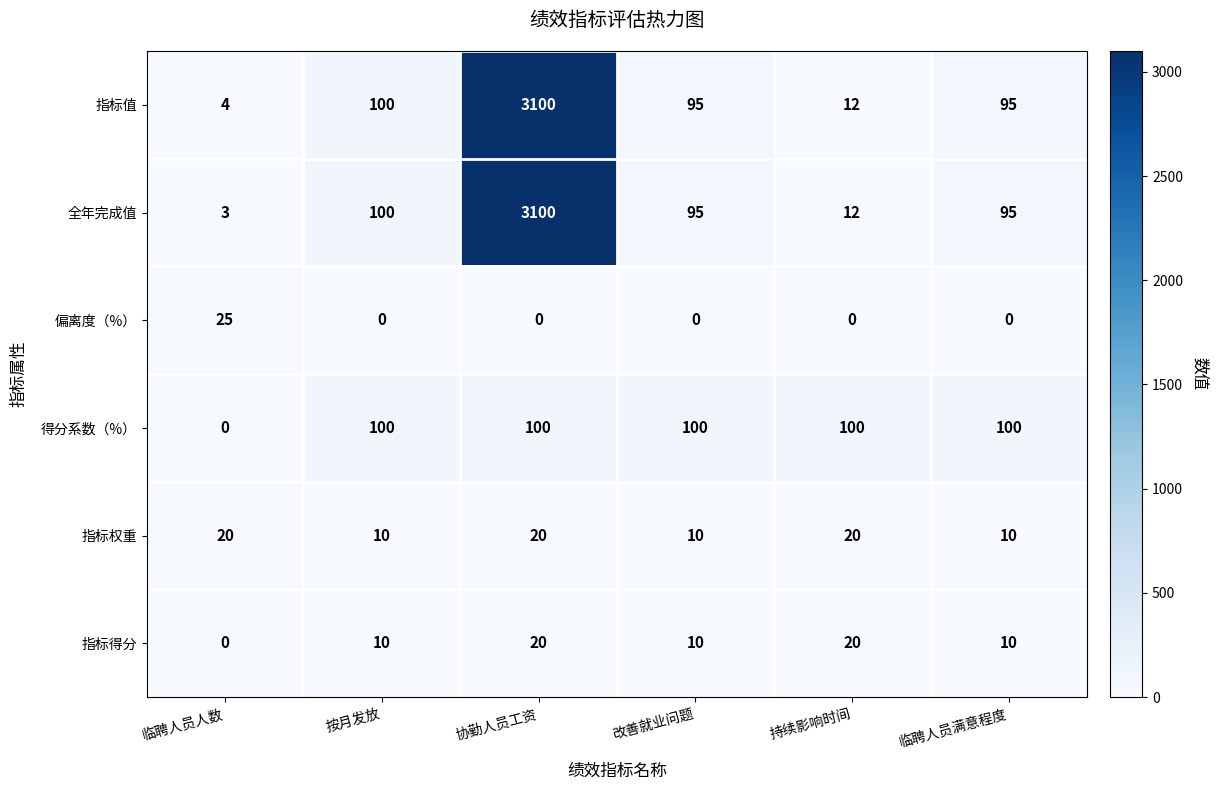

What is the difference between the maximum and minimum values in the 偏离度（%） series?

25